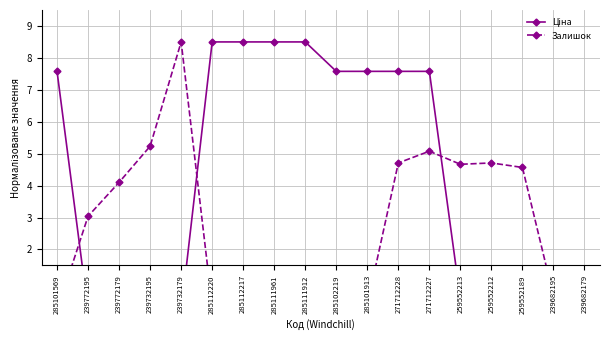

Reading left to right, extract all data points from this chart.

Ціна: 285101569=7.6	239772195=0.1	239772179=0.1	239732195=0.0	239732179=0.0	285112220=8.5	285112217=8.5	285111961=8.5	285111912=8.5	285102219=7.6	285101913=7.6	271712228=7.6	271712227=7.6	259552213=0.4	259552212=0.4	259552189=0.5	239682195=0.5	239682179=0.5
Залишок: 285101569=0.1	239772195=3.0	239772179=4.1	239732195=5.2	239732179=8.5	285112220=0.2	285112217=0.2	285111961=0.2	285111912=0.2	285102219=0.1	285101913=0.3	271712228=4.7	271712227=5.1	259552213=4.7	259552212=4.7	259552189=4.6	239682195=0.5	239682179=0.1